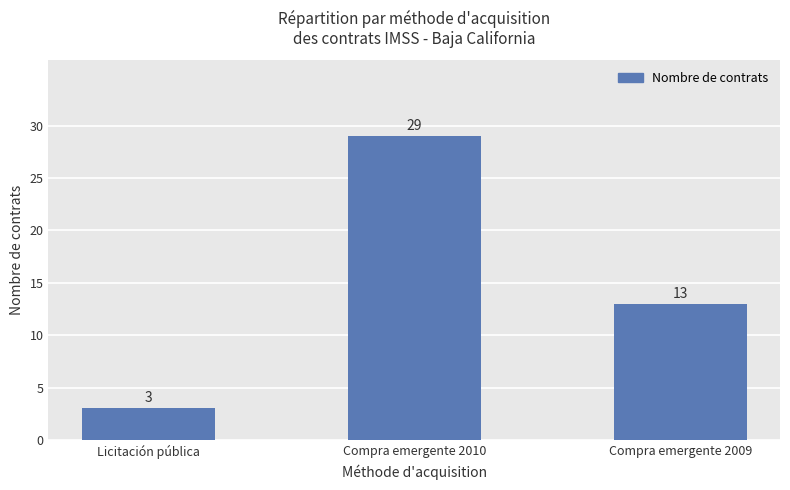

What is the difference between the maximum and minimum values?

26